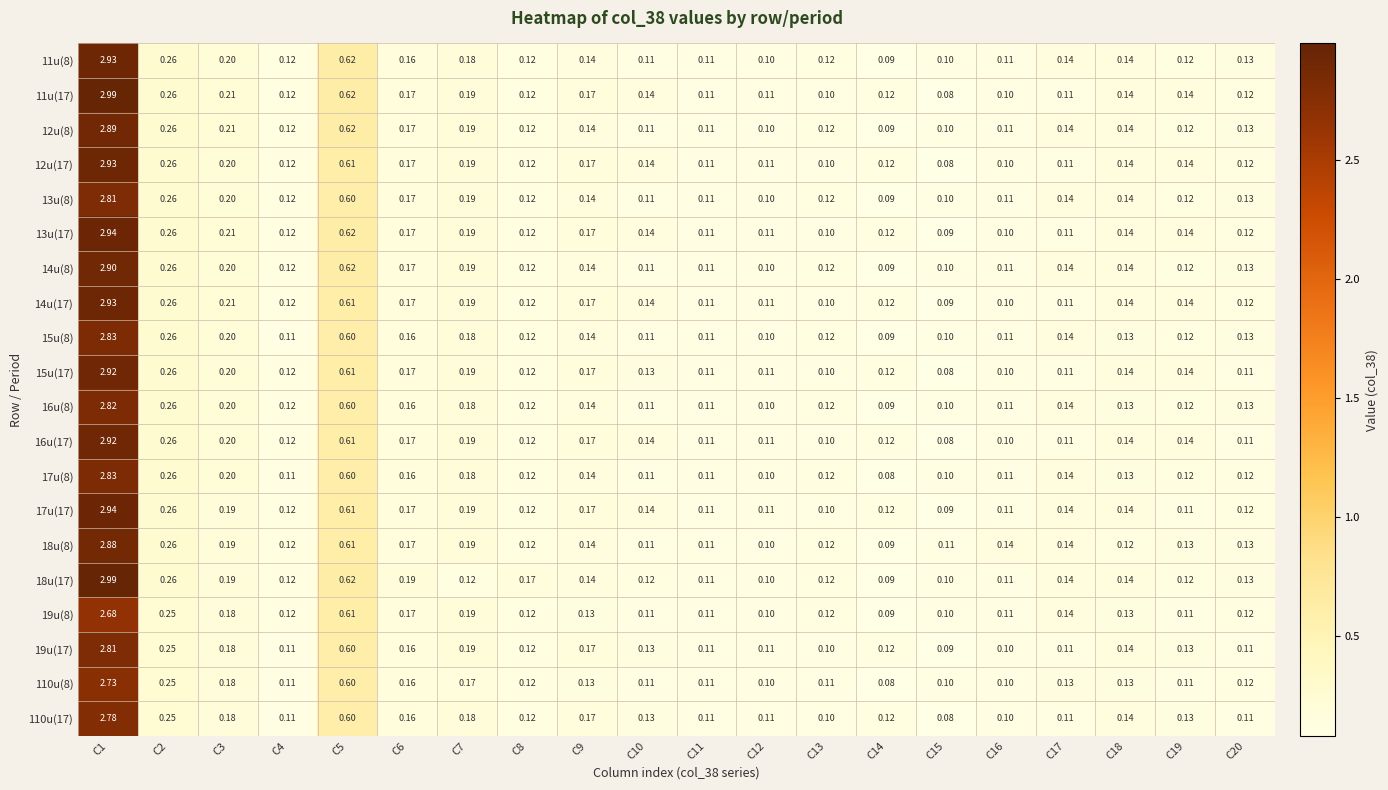

Reading left to right, extract all data points from this chart.

11u(8): C1=2.9	C2=0.3	C3=0.2	C4=0.1	C5=0.6	C6=0.2	C7=0.2	C8=0.1	C9=0.1	C10=0.1	C11=0.1	C12=0.1	C13=0.1	C14=0.1	C15=0.1	C16=0.1	C17=0.1	C18=0.1	C19=0.1	C20=0.1
11u(17): C1=3.0	C2=0.3	C3=0.2	C4=0.1	C5=0.6	C6=0.2	C7=0.2	C8=0.1	C9=0.2	C10=0.1	C11=0.1	C12=0.1	C13=0.1	C14=0.1	C15=0.1	C16=0.1	C17=0.1	C18=0.1	C19=0.1	C20=0.1
12u(8): C1=2.9	C2=0.3	C3=0.2	C4=0.1	C5=0.6	C6=0.2	C7=0.2	C8=0.1	C9=0.1	C10=0.1	C11=0.1	C12=0.1	C13=0.1	C14=0.1	C15=0.1	C16=0.1	C17=0.1	C18=0.1	C19=0.1	C20=0.1
12u(17): C1=2.9	C2=0.3	C3=0.2	C4=0.1	C5=0.6	C6=0.2	C7=0.2	C8=0.1	C9=0.2	C10=0.1	C11=0.1	C12=0.1	C13=0.1	C14=0.1	C15=0.1	C16=0.1	C17=0.1	C18=0.1	C19=0.1	C20=0.1
13u(8): C1=2.8	C2=0.3	C3=0.2	C4=0.1	C5=0.6	C6=0.2	C7=0.2	C8=0.1	C9=0.1	C10=0.1	C11=0.1	C12=0.1	C13=0.1	C14=0.1	C15=0.1	C16=0.1	C17=0.1	C18=0.1	C19=0.1	C20=0.1
13u(17): C1=2.9	C2=0.3	C3=0.2	C4=0.1	C5=0.6	C6=0.2	C7=0.2	C8=0.1	C9=0.2	C10=0.1	C11=0.1	C12=0.1	C13=0.1	C14=0.1	C15=0.1	C16=0.1	C17=0.1	C18=0.1	C19=0.1	C20=0.1
14u(8): C1=2.9	C2=0.3	C3=0.2	C4=0.1	C5=0.6	C6=0.2	C7=0.2	C8=0.1	C9=0.1	C10=0.1	C11=0.1	C12=0.1	C13=0.1	C14=0.1	C15=0.1	C16=0.1	C17=0.1	C18=0.1	C19=0.1	C20=0.1
14u(17): C1=2.9	C2=0.3	C3=0.2	C4=0.1	C5=0.6	C6=0.2	C7=0.2	C8=0.1	C9=0.2	C10=0.1	C11=0.1	C12=0.1	C13=0.1	C14=0.1	C15=0.1	C16=0.1	C17=0.1	C18=0.1	C19=0.1	C20=0.1
15u(8): C1=2.8	C2=0.3	C3=0.2	C4=0.1	C5=0.6	C6=0.2	C7=0.2	C8=0.1	C9=0.1	C10=0.1	C11=0.1	C12=0.1	C13=0.1	C14=0.1	C15=0.1	C16=0.1	C17=0.1	C18=0.1	C19=0.1	C20=0.1
15u(17): C1=2.9	C2=0.3	C3=0.2	C4=0.1	C5=0.6	C6=0.2	C7=0.2	C8=0.1	C9=0.2	C10=0.1	C11=0.1	C12=0.1	C13=0.1	C14=0.1	C15=0.1	C16=0.1	C17=0.1	C18=0.1	C19=0.1	C20=0.1
16u(8): C1=2.8	C2=0.3	C3=0.2	C4=0.1	C5=0.6	C6=0.2	C7=0.2	C8=0.1	C9=0.1	C10=0.1	C11=0.1	C12=0.1	C13=0.1	C14=0.1	C15=0.1	C16=0.1	C17=0.1	C18=0.1	C19=0.1	C20=0.1
16u(17): C1=2.9	C2=0.3	C3=0.2	C4=0.1	C5=0.6	C6=0.2	C7=0.2	C8=0.1	C9=0.2	C10=0.1	C11=0.1	C12=0.1	C13=0.1	C14=0.1	C15=0.1	C16=0.1	C17=0.1	C18=0.1	C19=0.1	C20=0.1
17u(8): C1=2.8	C2=0.3	C3=0.2	C4=0.1	C5=0.6	C6=0.2	C7=0.2	C8=0.1	C9=0.1	C10=0.1	C11=0.1	C12=0.1	C13=0.1	C14=0.1	C15=0.1	C16=0.1	C17=0.1	C18=0.1	C19=0.1	C20=0.1
17u(17): C1=2.9	C2=0.3	C3=0.2	C4=0.1	C5=0.6	C6=0.2	C7=0.2	C8=0.1	C9=0.2	C10=0.1	C11=0.1	C12=0.1	C13=0.1	C14=0.1	C15=0.1	C16=0.1	C17=0.1	C18=0.1	C19=0.1	C20=0.1
18u(8): C1=2.9	C2=0.3	C3=0.2	C4=0.1	C5=0.6	C6=0.2	C7=0.2	C8=0.1	C9=0.1	C10=0.1	C11=0.1	C12=0.1	C13=0.1	C14=0.1	C15=0.1	C16=0.1	C17=0.1	C18=0.1	C19=0.1	C20=0.1
18u(17): C1=3.0	C2=0.3	C3=0.2	C4=0.1	C5=0.6	C6=0.2	C7=0.1	C8=0.2	C9=0.1	C10=0.1	C11=0.1	C12=0.1	C13=0.1	C14=0.1	C15=0.1	C16=0.1	C17=0.1	C18=0.1	C19=0.1	C20=0.1
19u(8): C1=2.7	C2=0.2	C3=0.2	C4=0.1	C5=0.6	C6=0.2	C7=0.2	C8=0.1	C9=0.1	C10=0.1	C11=0.1	C12=0.1	C13=0.1	C14=0.1	C15=0.1	C16=0.1	C17=0.1	C18=0.1	C19=0.1	C20=0.1
19u(17): C1=2.8	C2=0.2	C3=0.2	C4=0.1	C5=0.6	C6=0.2	C7=0.2	C8=0.1	C9=0.2	C10=0.1	C11=0.1	C12=0.1	C13=0.1	C14=0.1	C15=0.1	C16=0.1	C17=0.1	C18=0.1	C19=0.1	C20=0.1
110u(8): C1=2.7	C2=0.2	C3=0.2	C4=0.1	C5=0.6	C6=0.2	C7=0.2	C8=0.1	C9=0.1	C10=0.1	C11=0.1	C12=0.1	C13=0.1	C14=0.1	C15=0.1	C16=0.1	C17=0.1	C18=0.1	C19=0.1	C20=0.1
110u(17): C1=2.8	C2=0.2	C3=0.2	C4=0.1	C5=0.6	C6=0.2	C7=0.2	C8=0.1	C9=0.2	C10=0.1	C11=0.1	C12=0.1	C13=0.1	C14=0.1	C15=0.1	C16=0.1	C17=0.1	C18=0.1	C19=0.1	C20=0.1